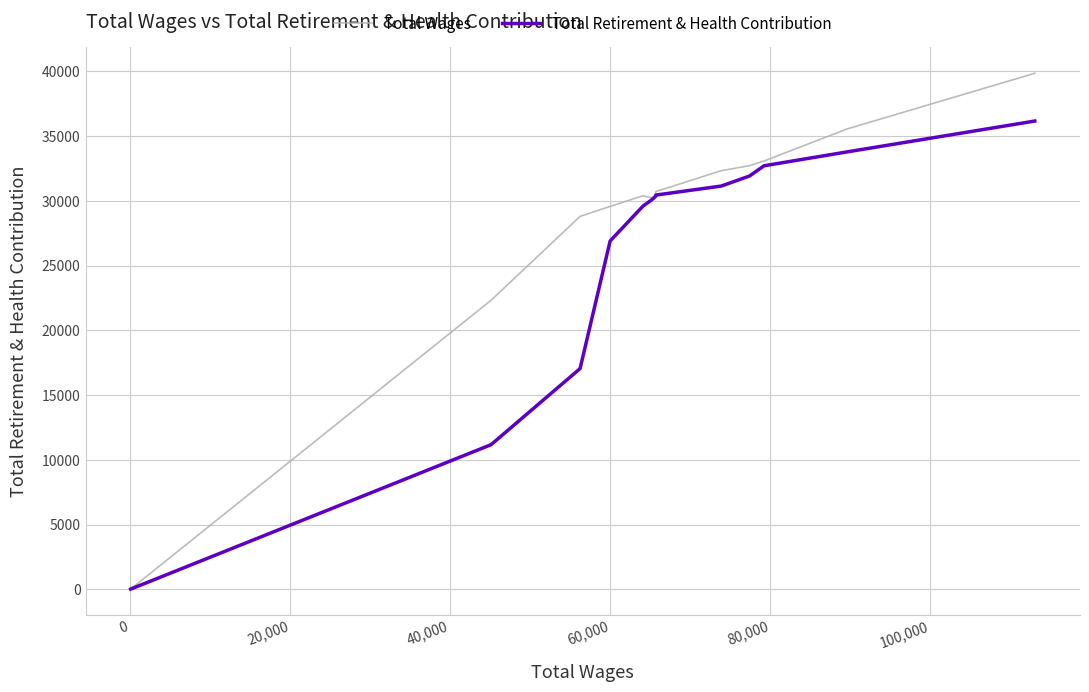

Does the chart have visible grid lines?

Yes